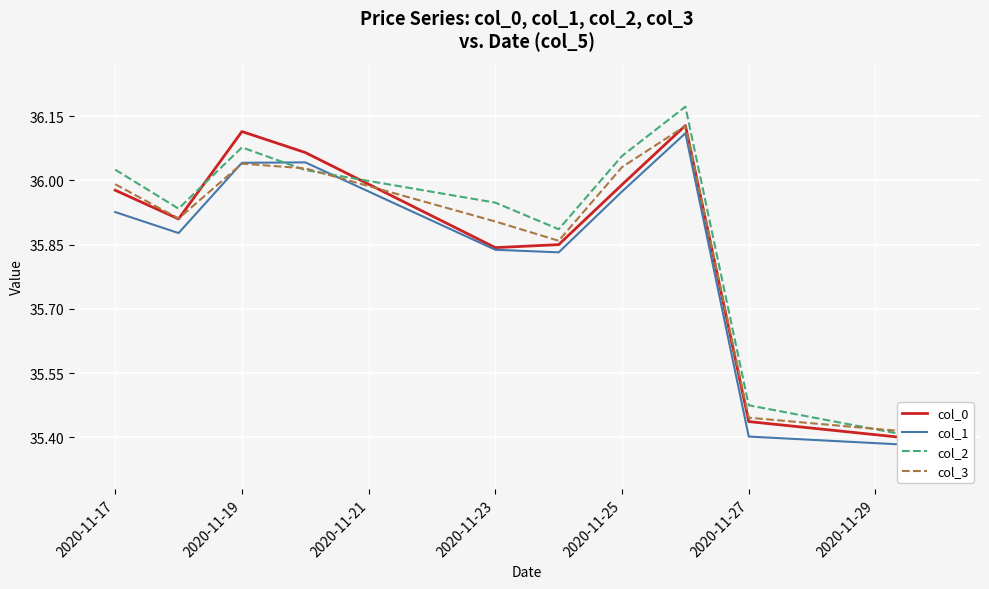

What is the sum of all col_1 values?

358.4